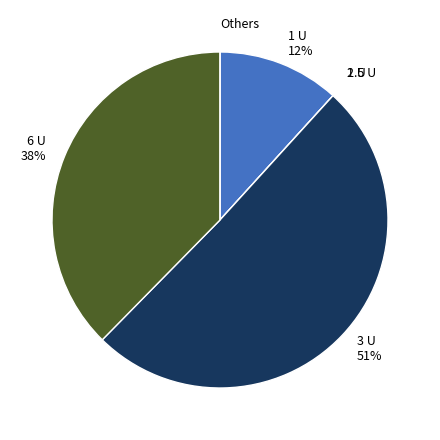

The 1 U slice represents 4% of the pie. True or false?

False